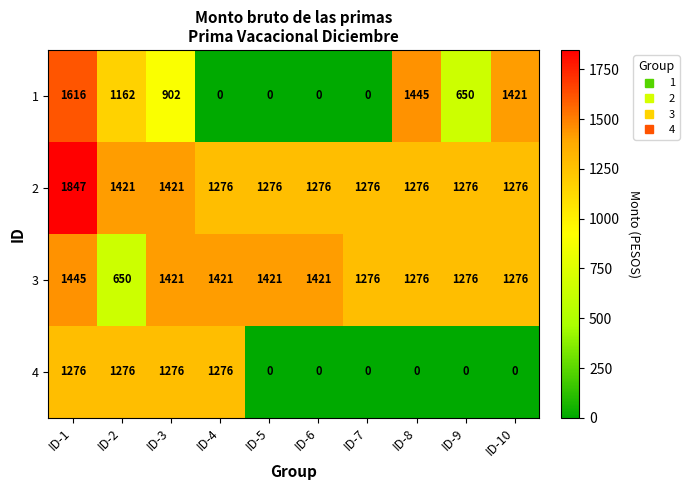

True or false: 4 has a value of 2128 at ID-2.

False